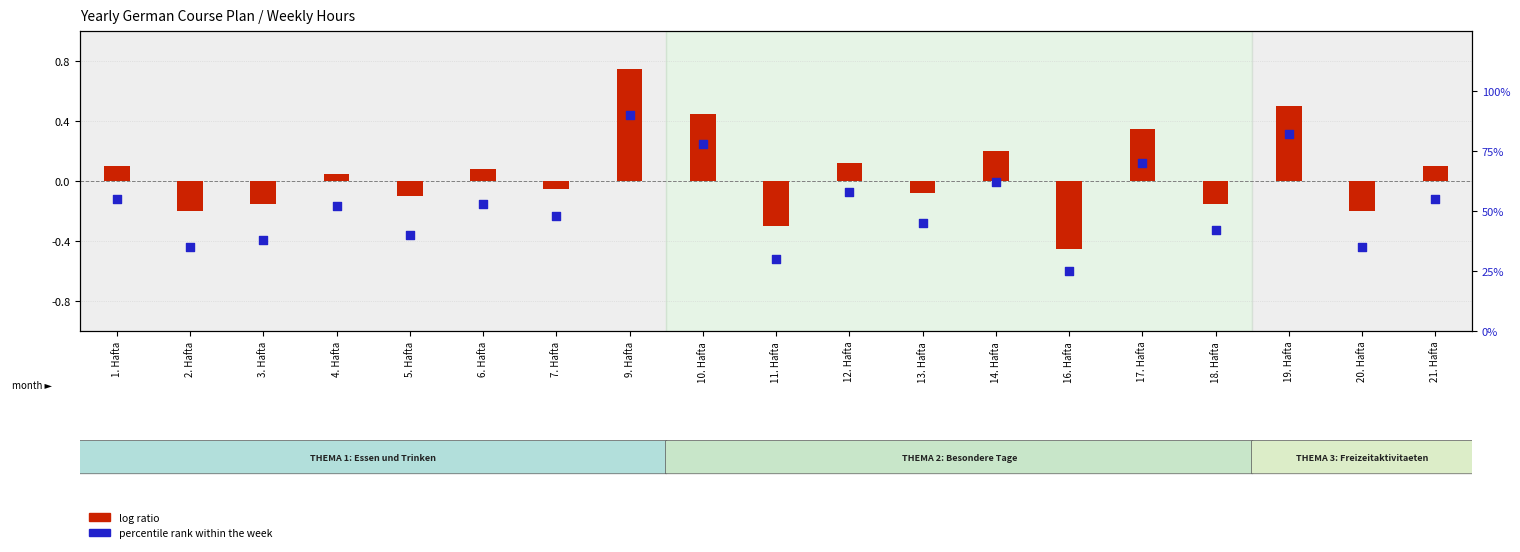

Which series has the widest spread of Y values?

percentile rank